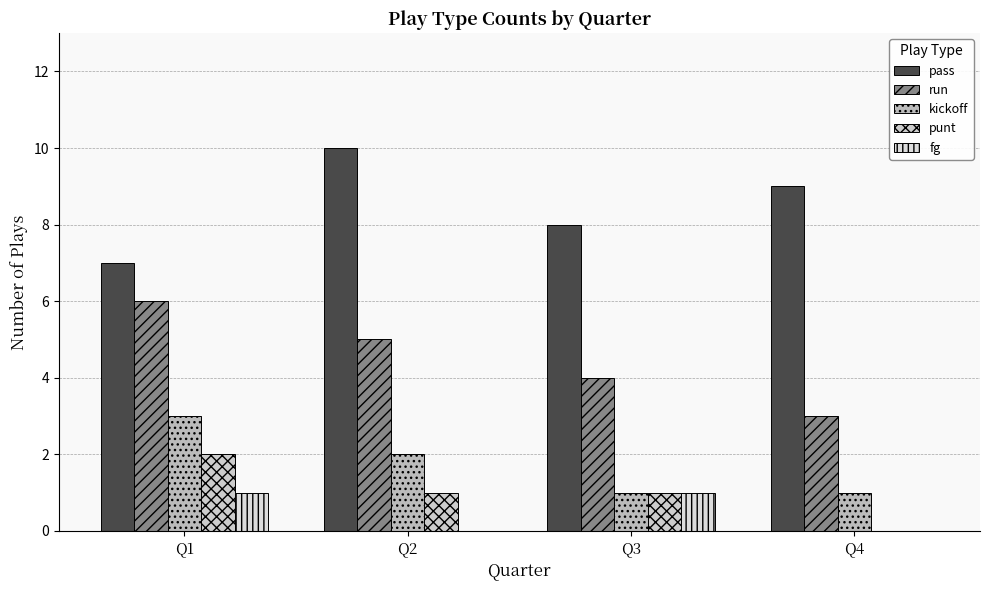

What is the value of the pass bar at the 3rd from the left?

8